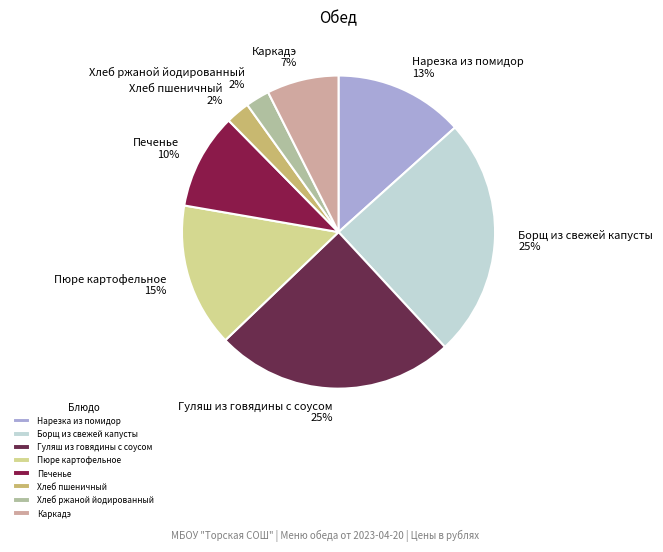

How many segments does this pie chart have?

8